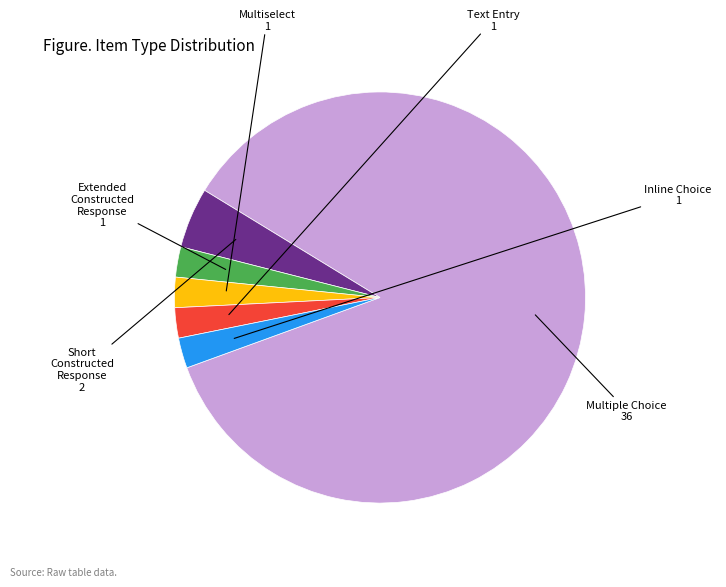

Does any single category account for the majority?

Yes